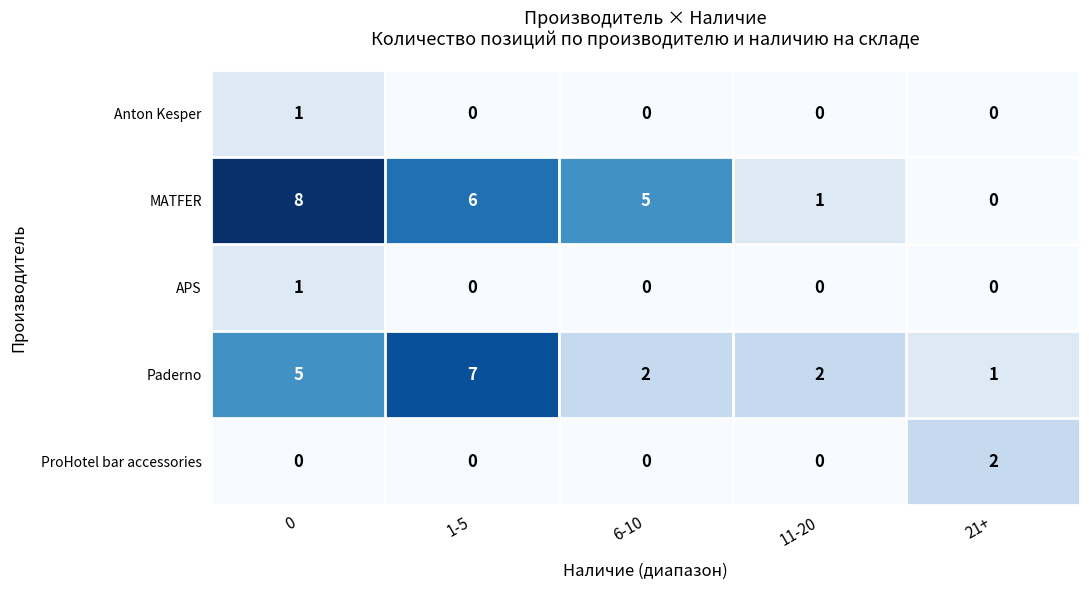

Which series has the largest range (max minus min)?

MATFER